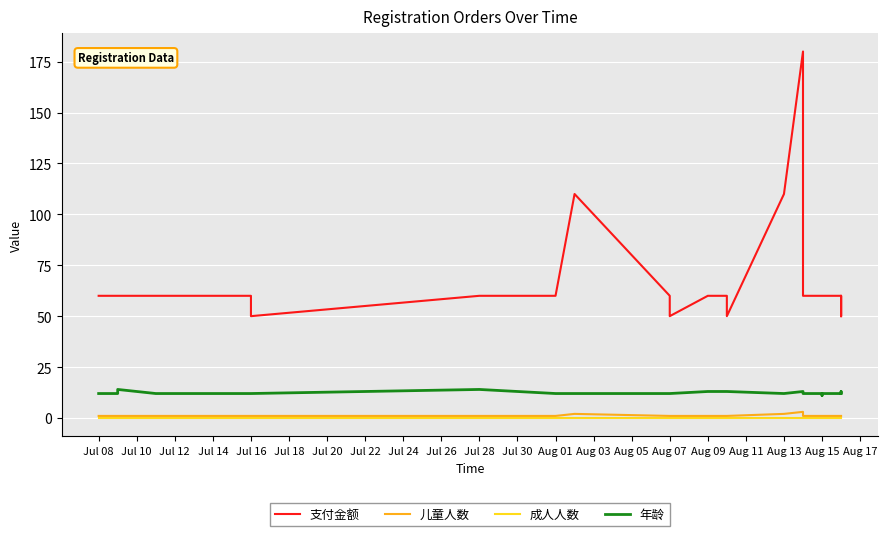

How many distinct data groups are displayed?

4